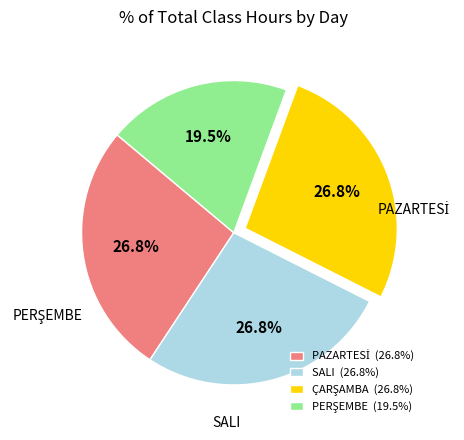

Rank the categories by value from highest to lowest.

PAZARTESİ, SALI, ÇARŞAMBA, PERŞEMBE